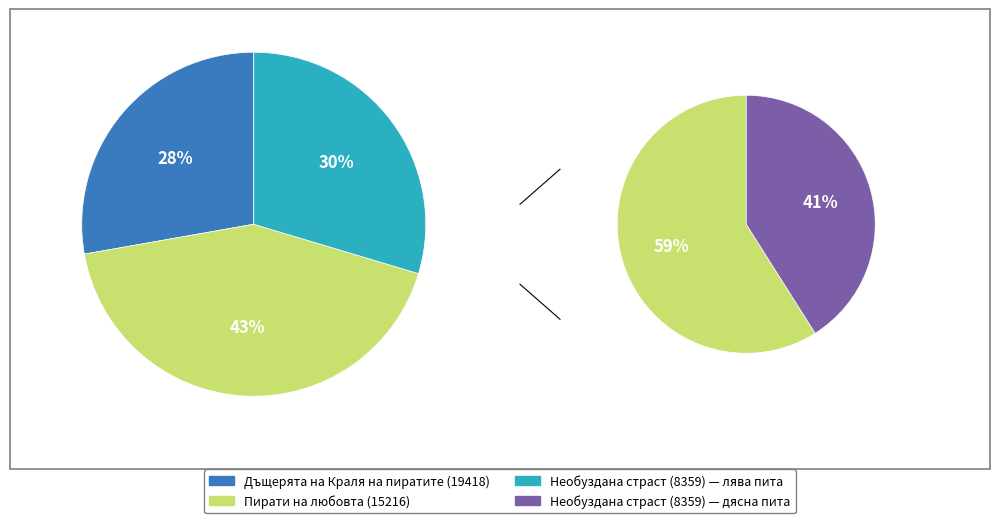

Which has a higher value, Дъщерята на Краля на пиратите (19418) or Пирати на любовта (15216)?

Пирати на любовта (15216)